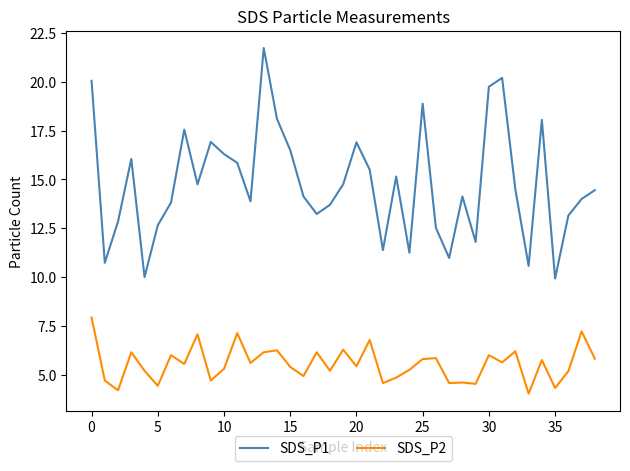

Which series has the widest spread of values?

SDS_P1